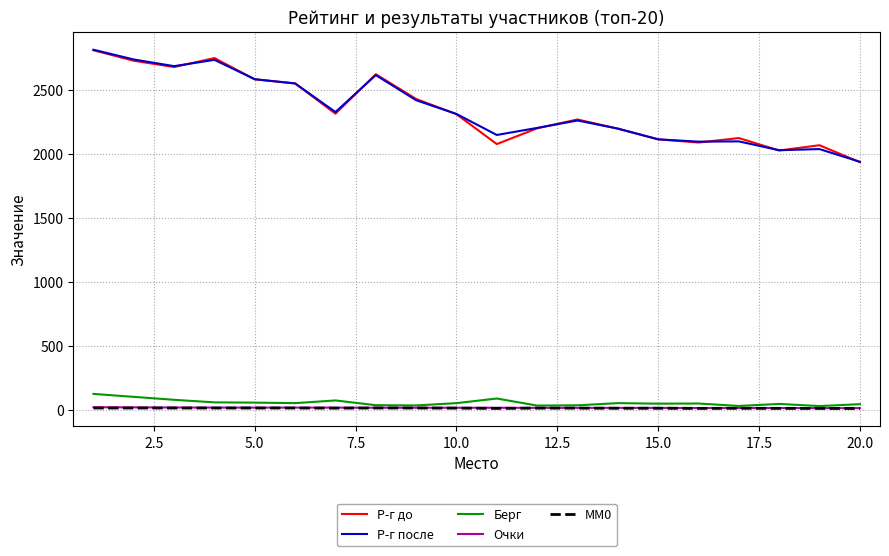

What is the highest value of the Р-г после series?

2813